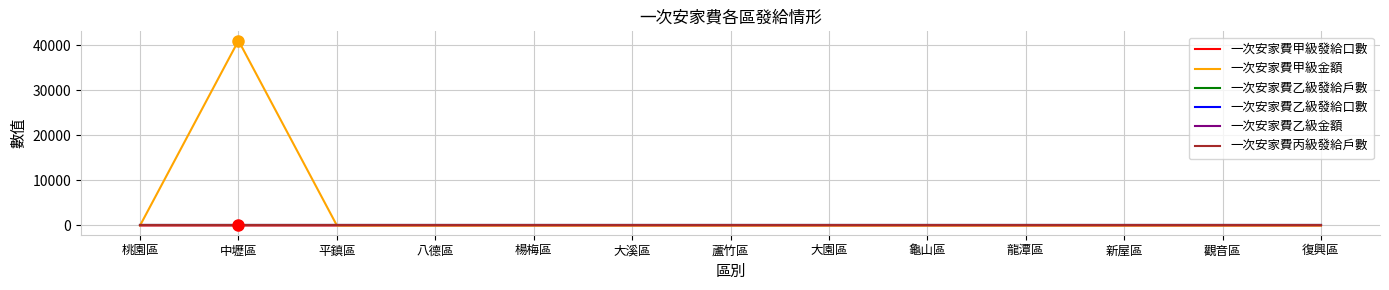

Does the chart have visible grid lines?

Yes